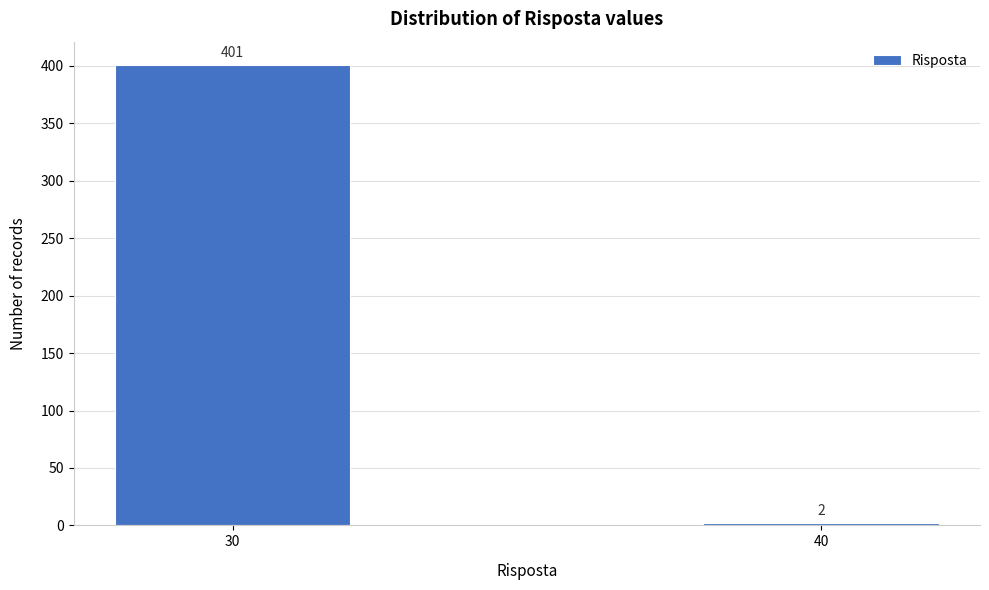

Reading left to right, what are all the values shown in this chart?

401	2